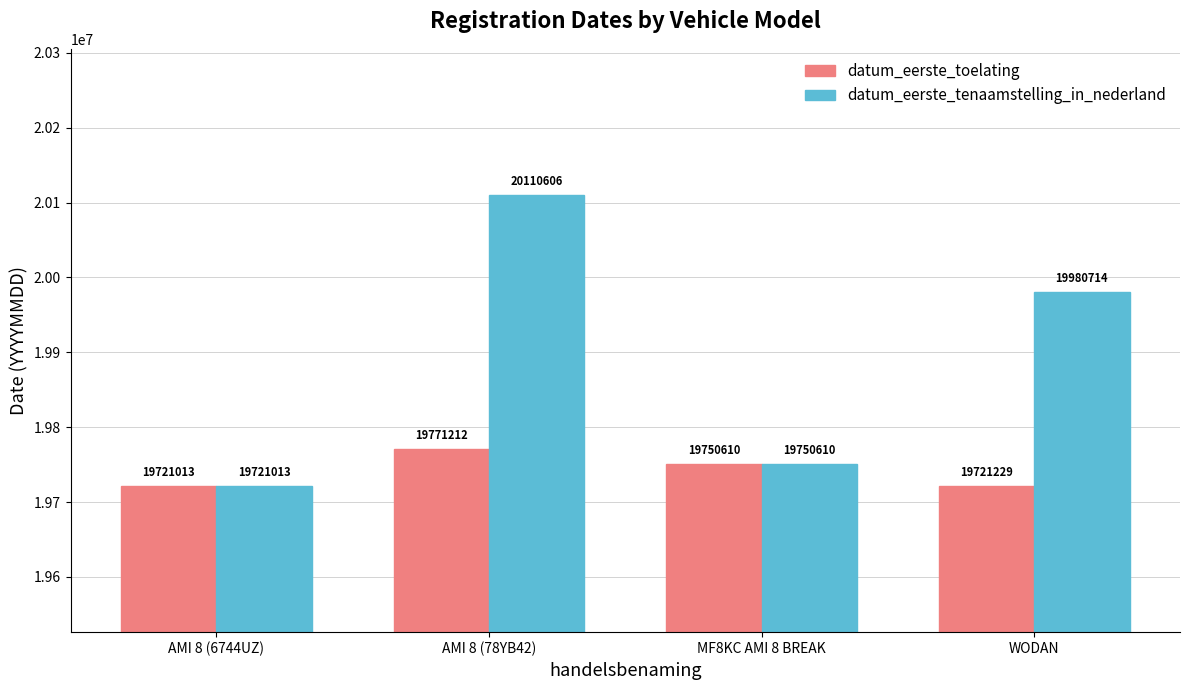

The datum_eerste_toelating series shows 31648615 at WODAN. True or false?

False